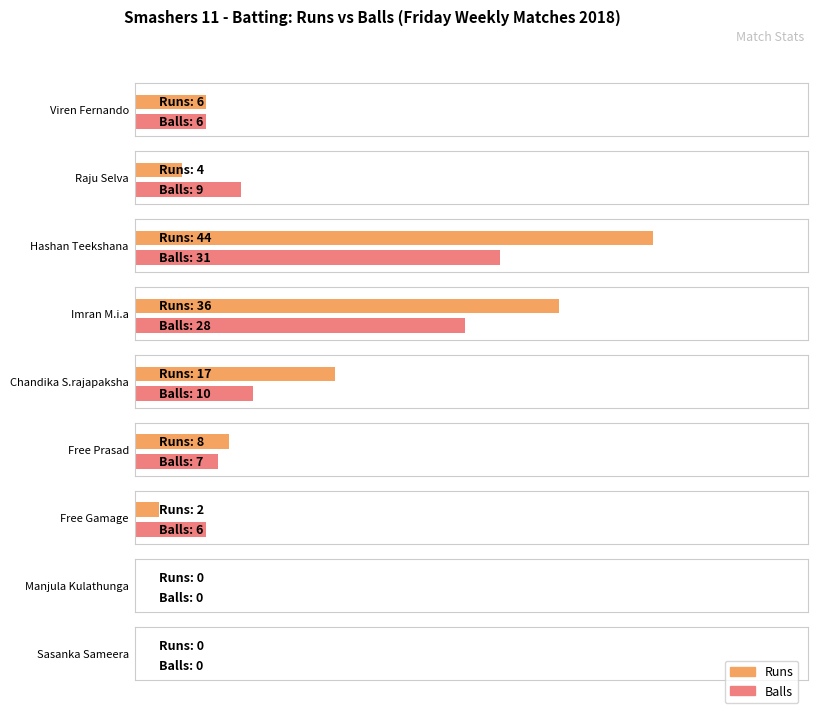

Reading left to right, list all the values displayed in this chart.

Runs: 6	4	44	36	17	8	2	0	0
Balls: 6	9	31	28	10	7	6	0	0